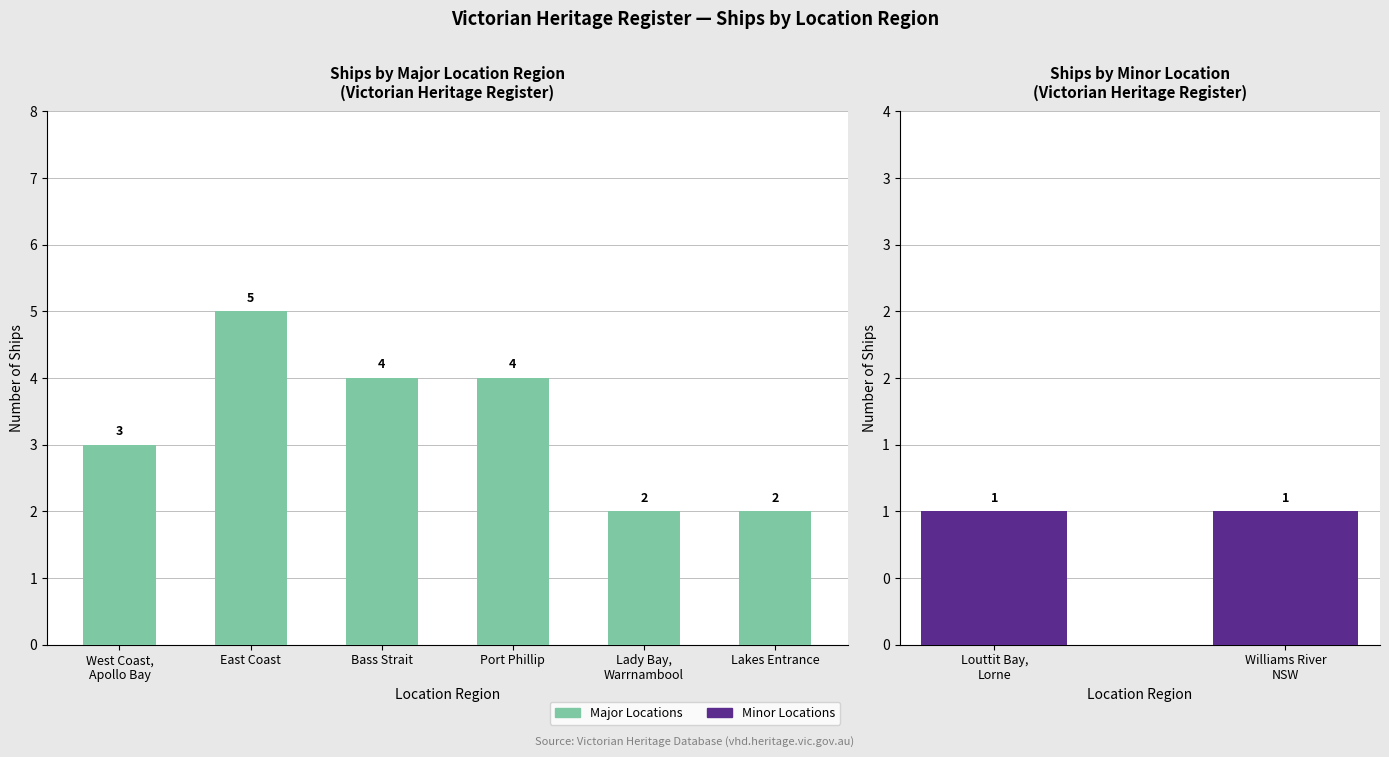

What is the ratio of the value at Port Phillip to the value at Lakes Entrance?

2.0